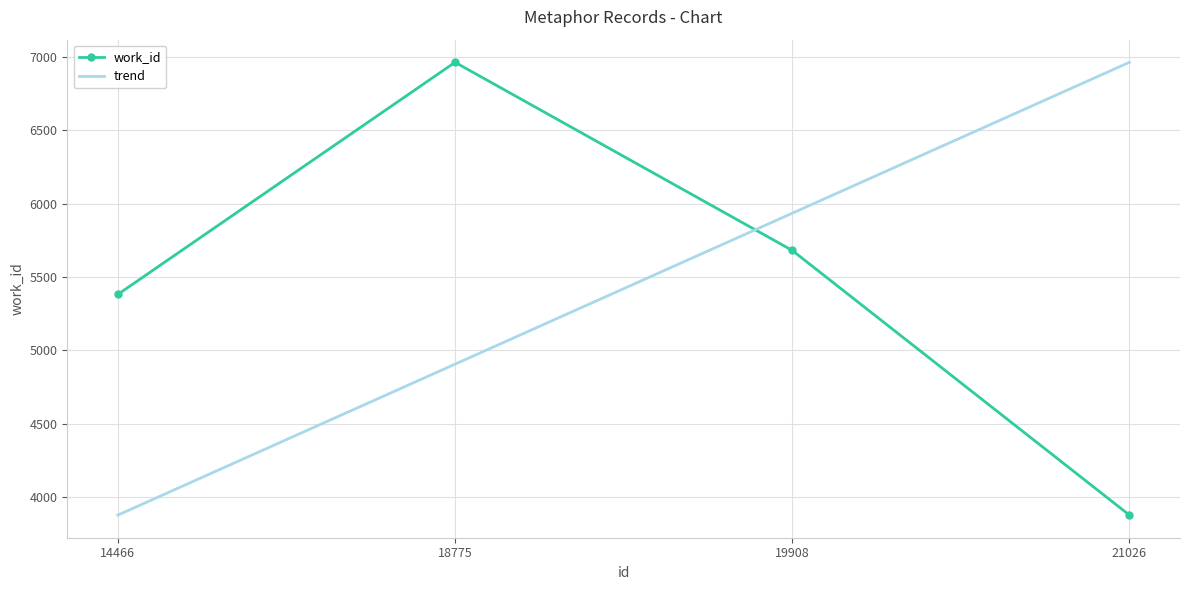

Is it true that trend equals 3876.0 at 14466?

True